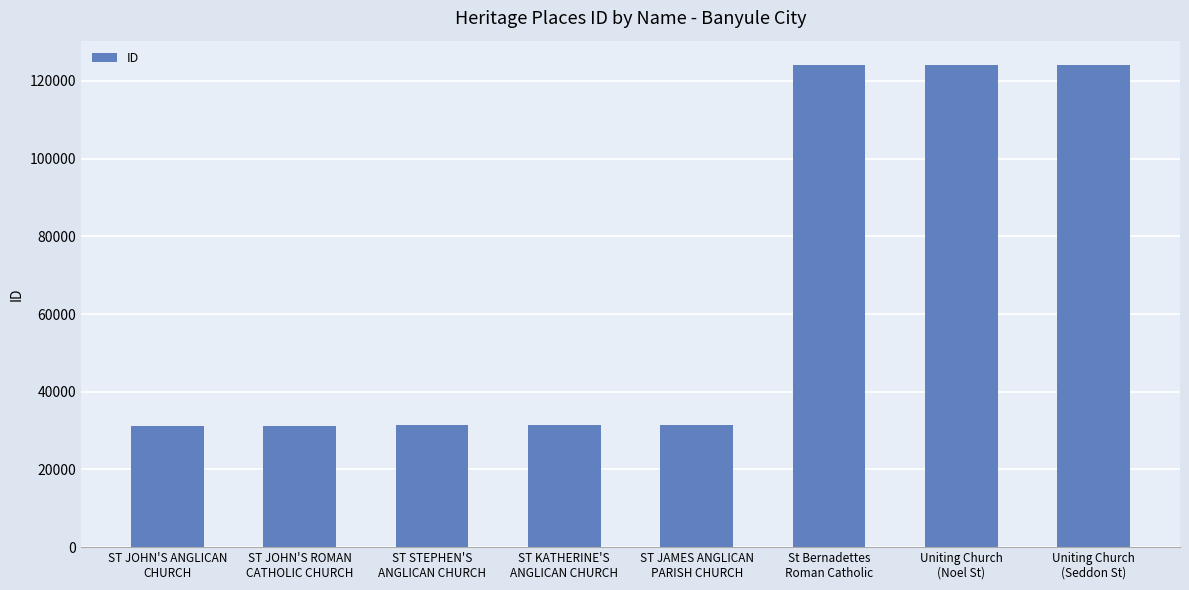

What is the sum of the values at Uniting Church
(Seddon St) and ST JOHN'S ROMAN
CATHOLIC CHURCH?

155326